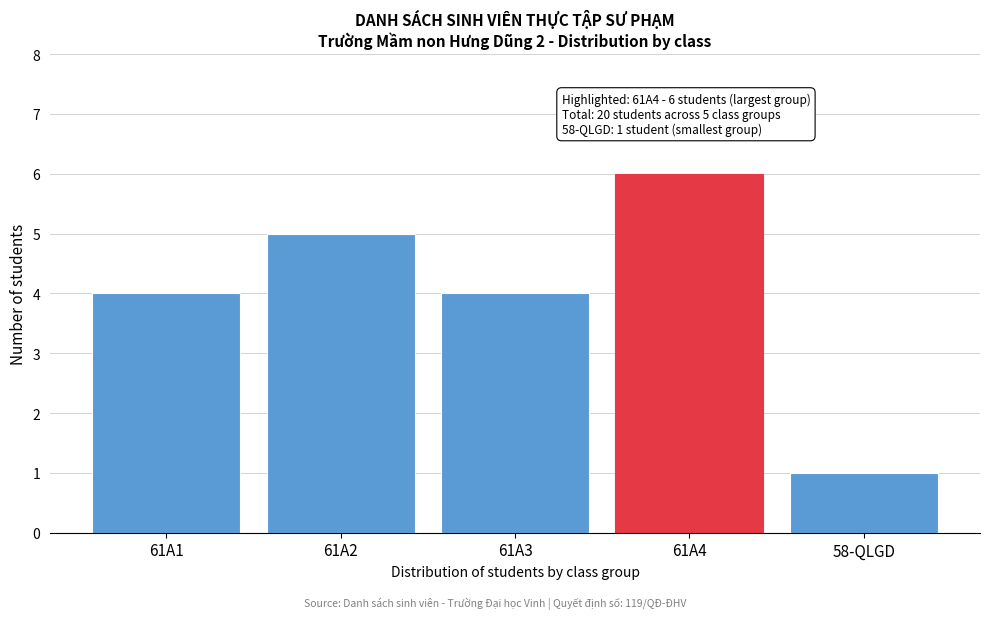

Reading left to right, list all the values displayed in this chart.

4	5	4	6	1